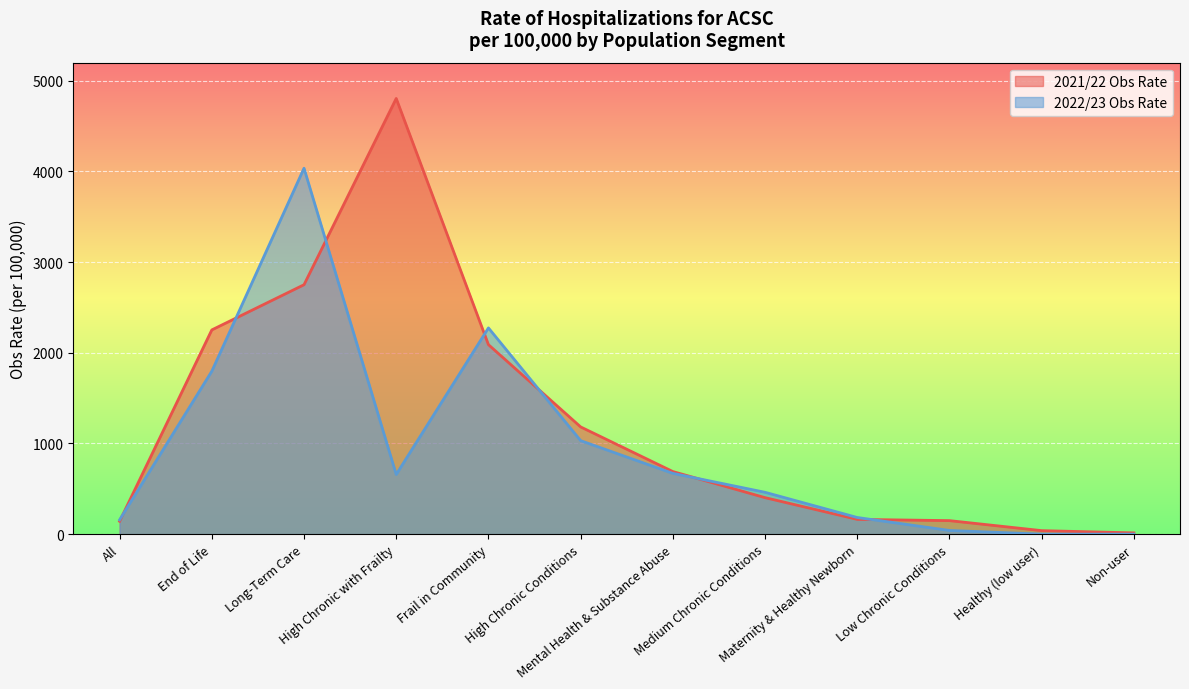

Reading right to left, extract all data points from this chart.

2021/22 Obs Rate: 13.8	38.6	148.9	162.8	402.4	690.3	1182.5	2089.9	4805.3	2750.8	2252.4	141.6
2022/23 Obs Rate: 0.0	0.0	40.7	183.4	461.5	670.2	1031.2	2274.6	658.0	4035.8	1796.7	157.8